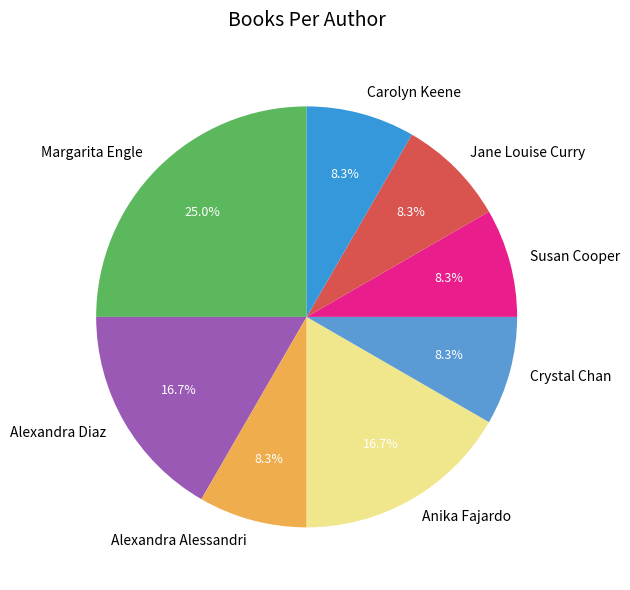

What is the total percentage of Crystal Chan and Margarita Engle?

33.3%